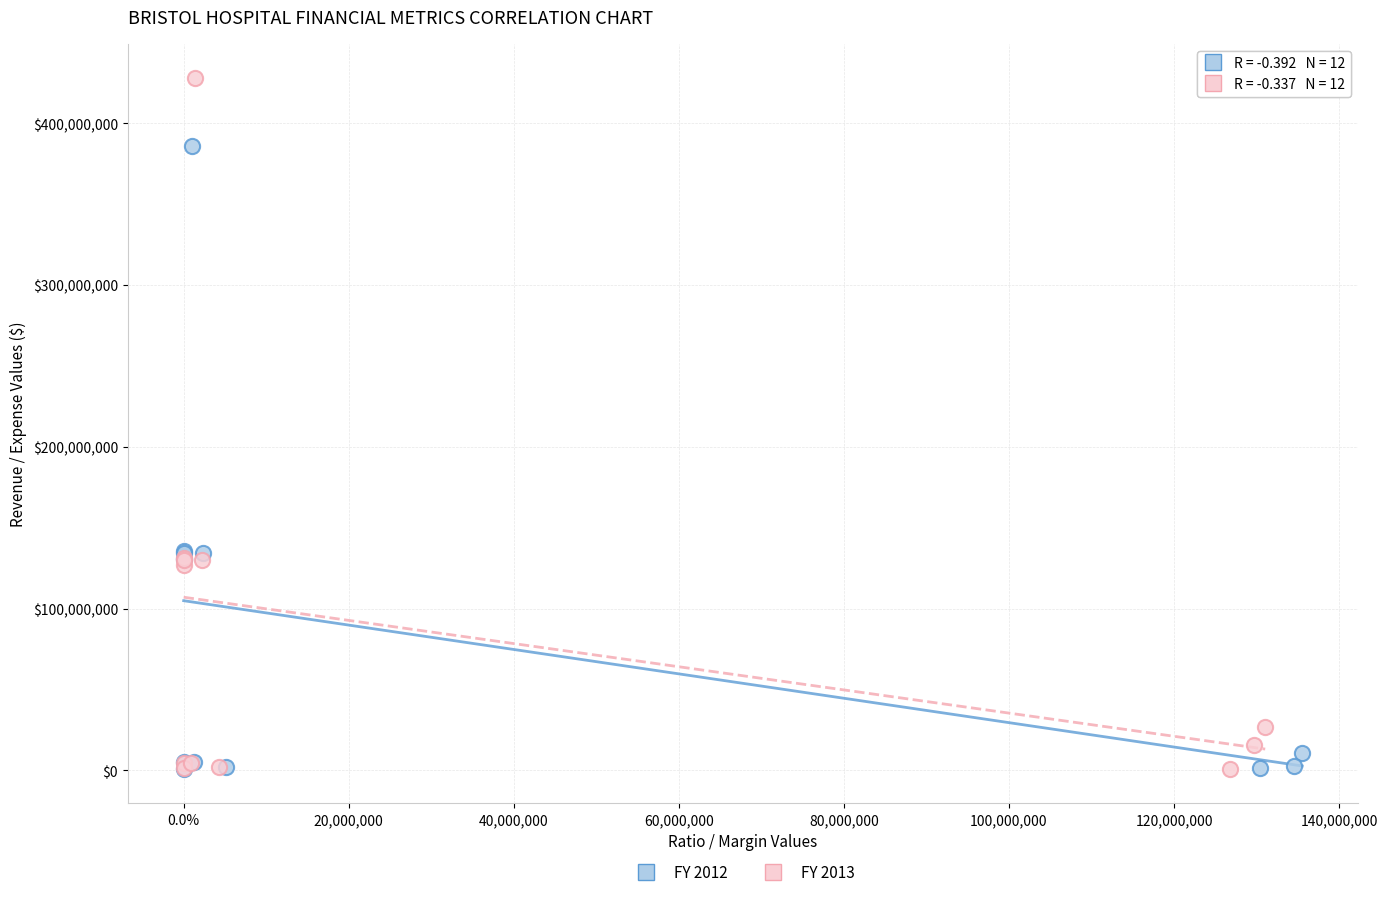

Which series reaches the maximum Y coordinate?

FY 2013